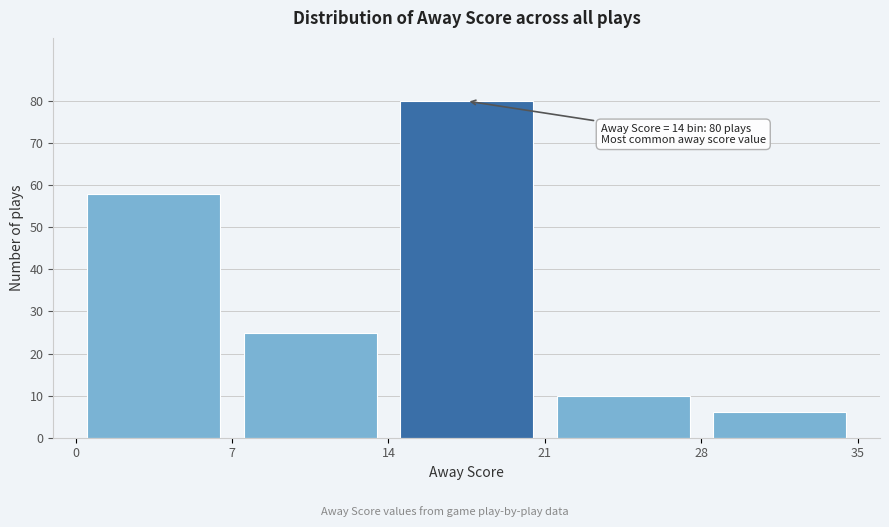

Which range on the x-axis has the tallest bar?

14 to 21